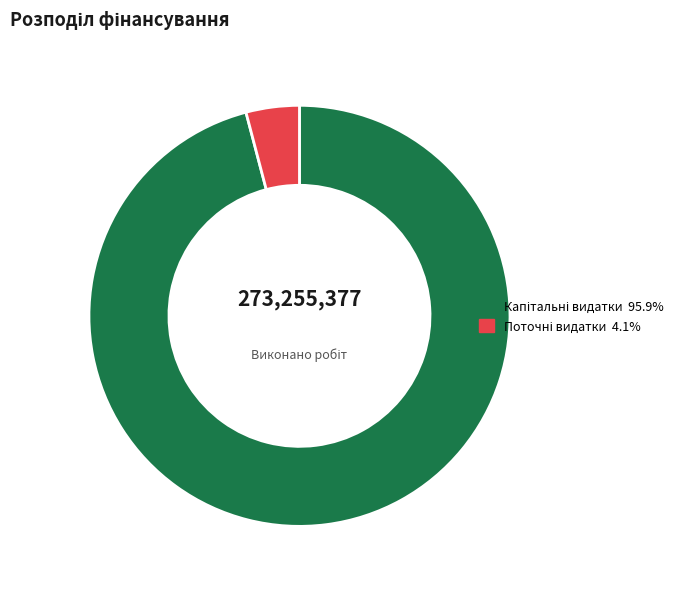

Does any single category account for the majority?

Yes